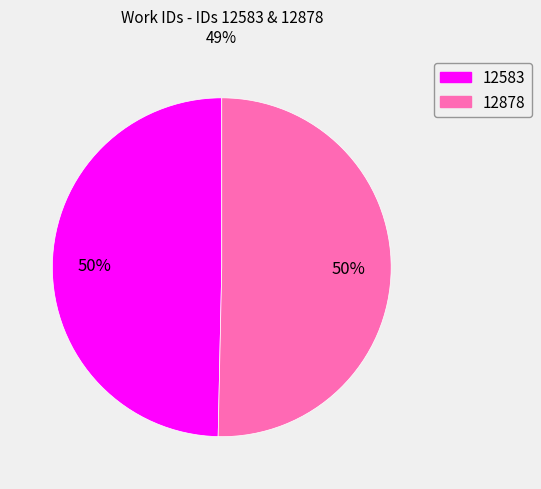

Which slice represents more than half of the pie?

12878